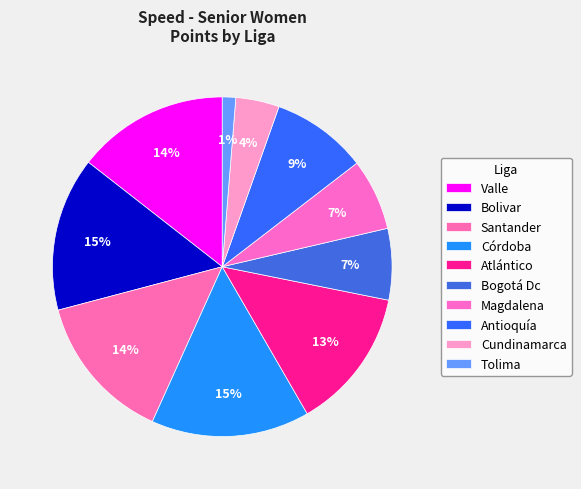

How many slices are in this pie chart?

10